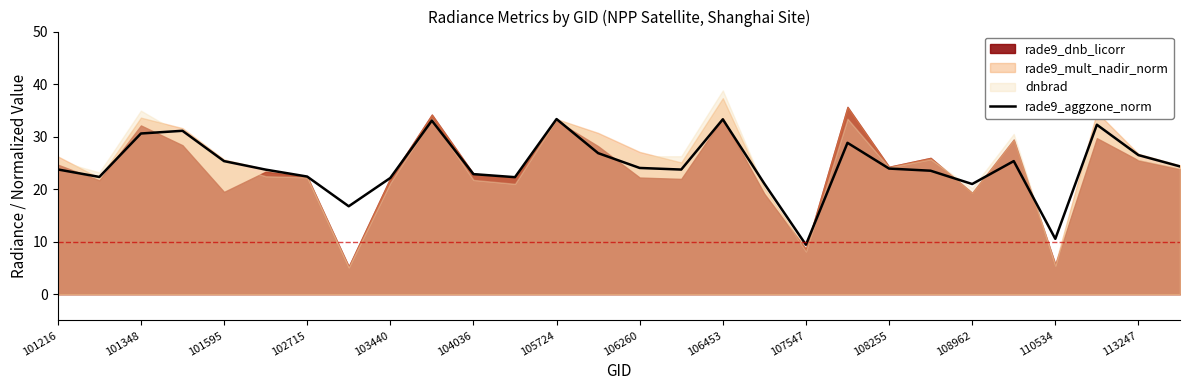

What is the lowest value of the rade9_aggzone_norm series?

9.4